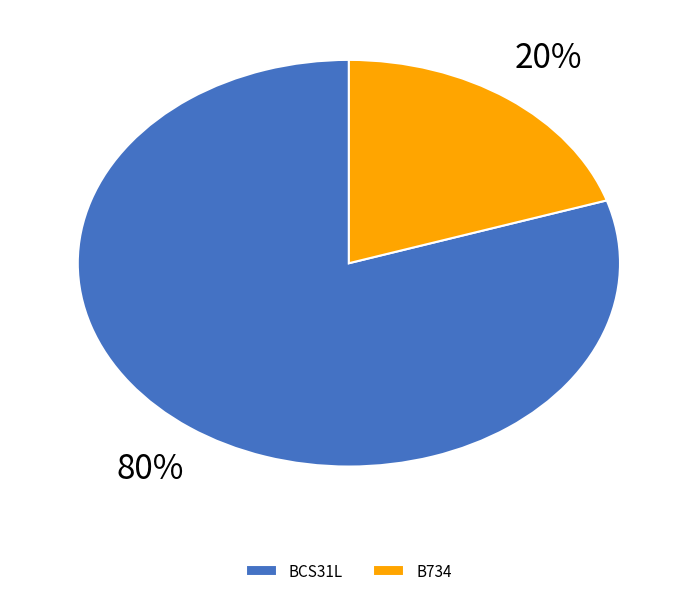

Which has a higher value, B734 or BCS31L?

BCS31L